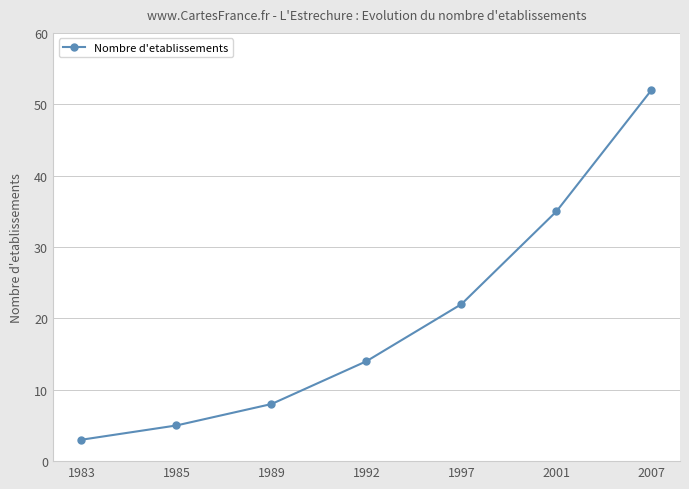

What is the sum of the values at 1989 and 1985?

13